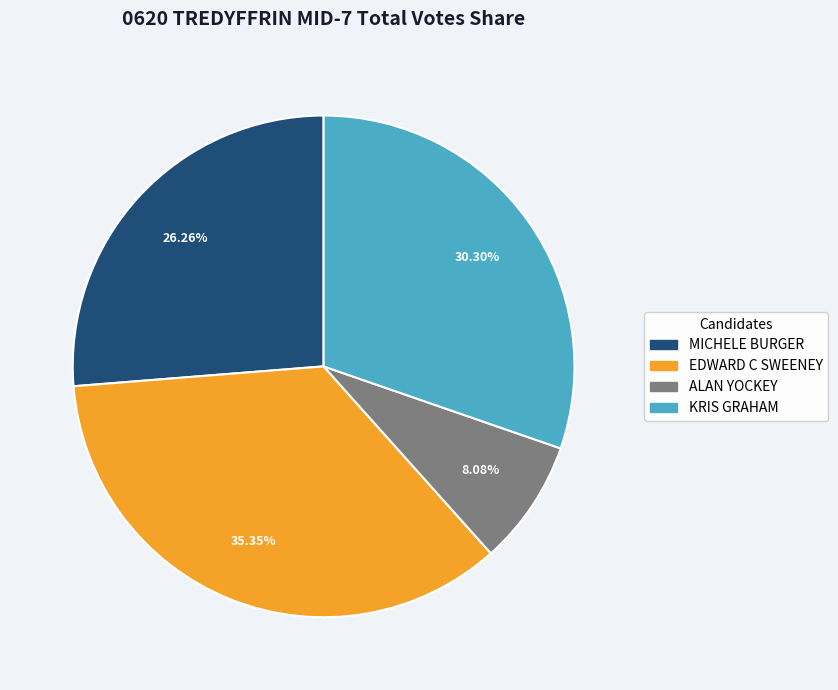

Does any single category account for the majority?

No